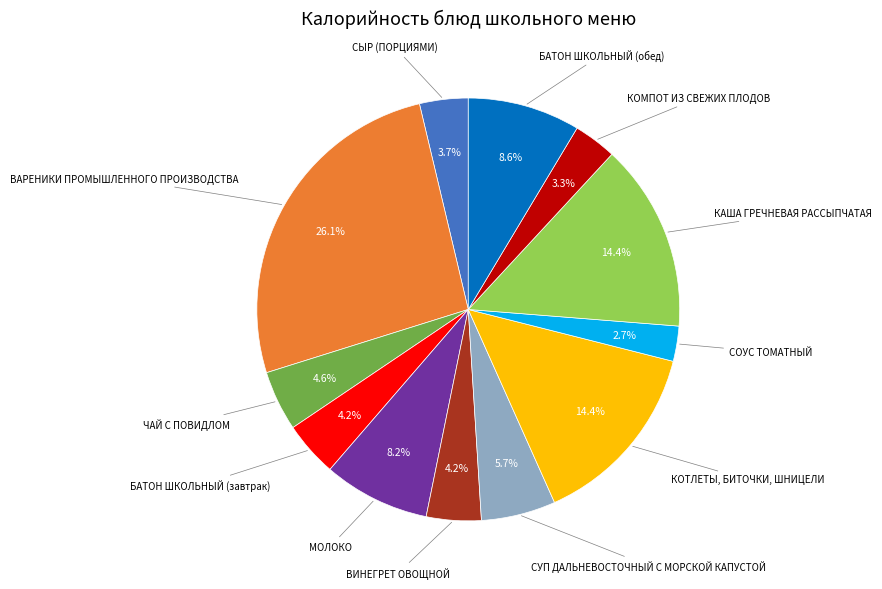

Does any single category account for the majority?

No